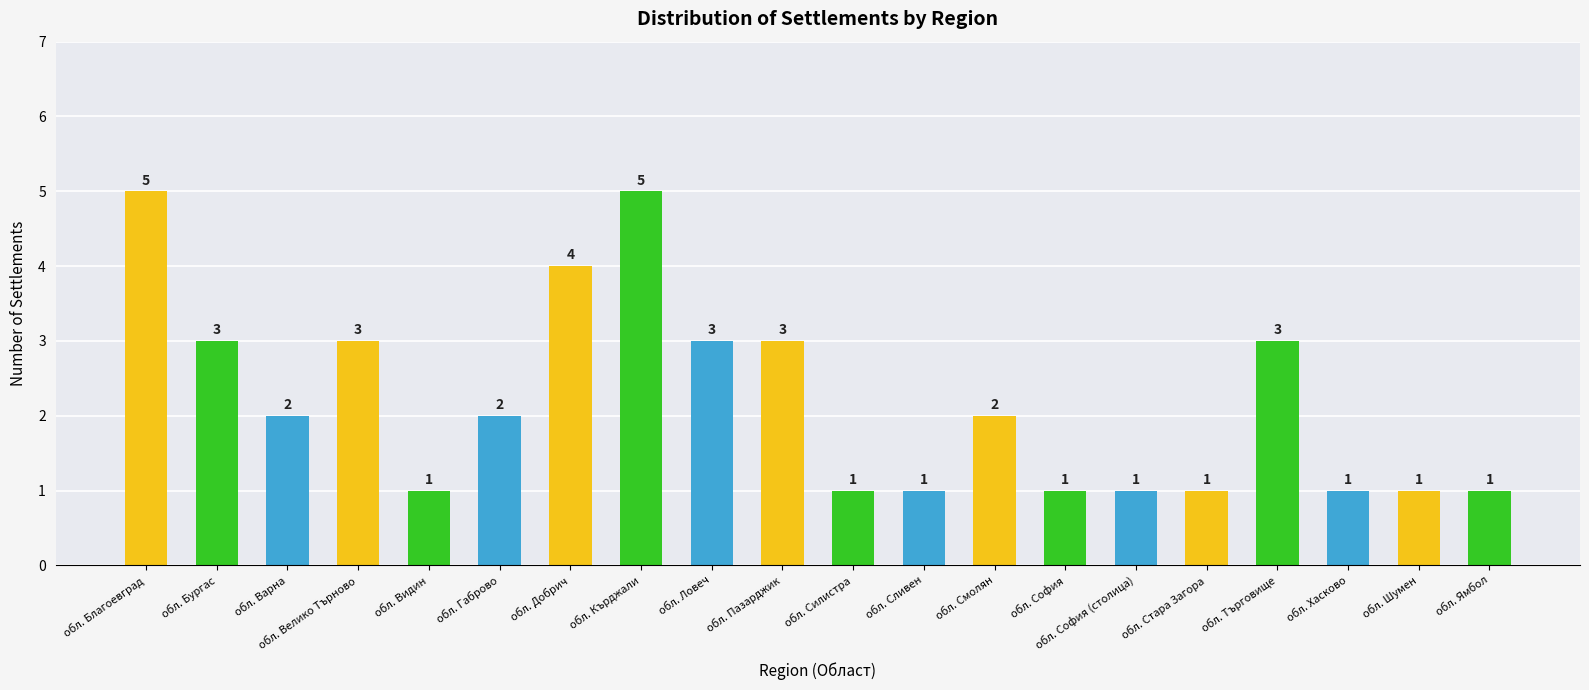

What is the difference between the second highest and minimum values?

4